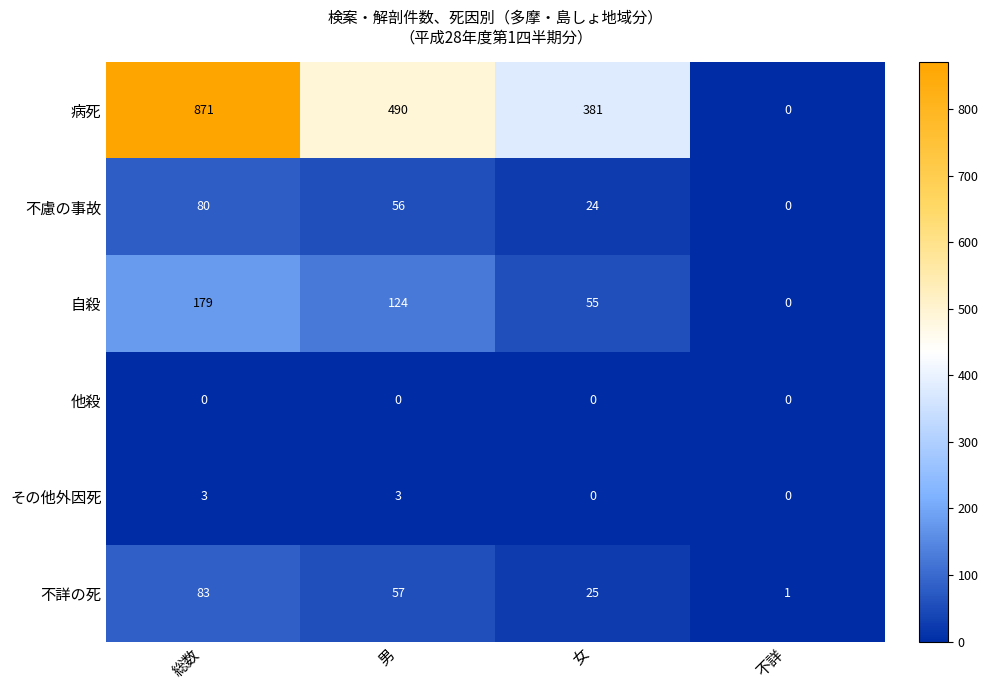

Reading right to left, transcribe all the data shown in this chart.

病死: 不詳=0	女=381	男=490	総数=871
不慮の事故: 不詳=0	女=24	男=56	総数=80
自殺: 不詳=0	女=55	男=124	総数=179
他殺: 不詳=0	女=0	男=0	総数=0
その他外因死: 不詳=0	女=0	男=3	総数=3
不詳の死: 不詳=1	女=25	男=57	総数=83